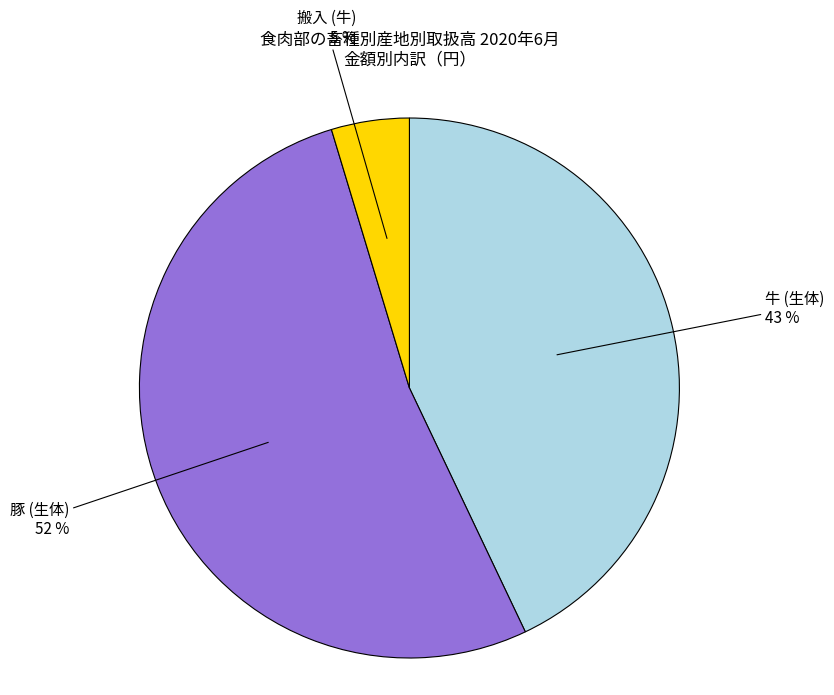

Approximately how many times larger is the value at 搬入 (牛) compared to 豚 (生体)?

0.1